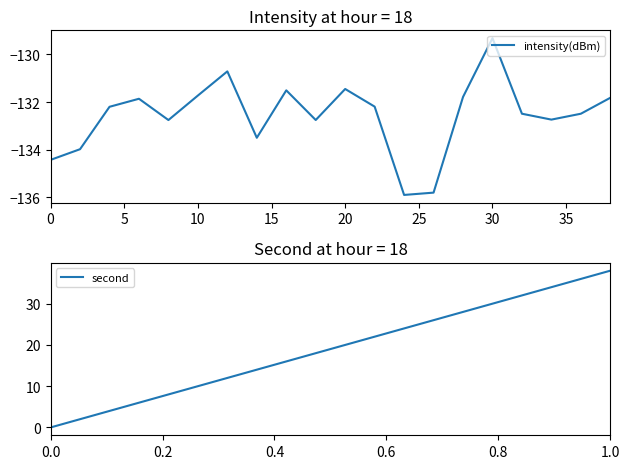

What is the lowest value of the intensity(dBm) series?

-135.9